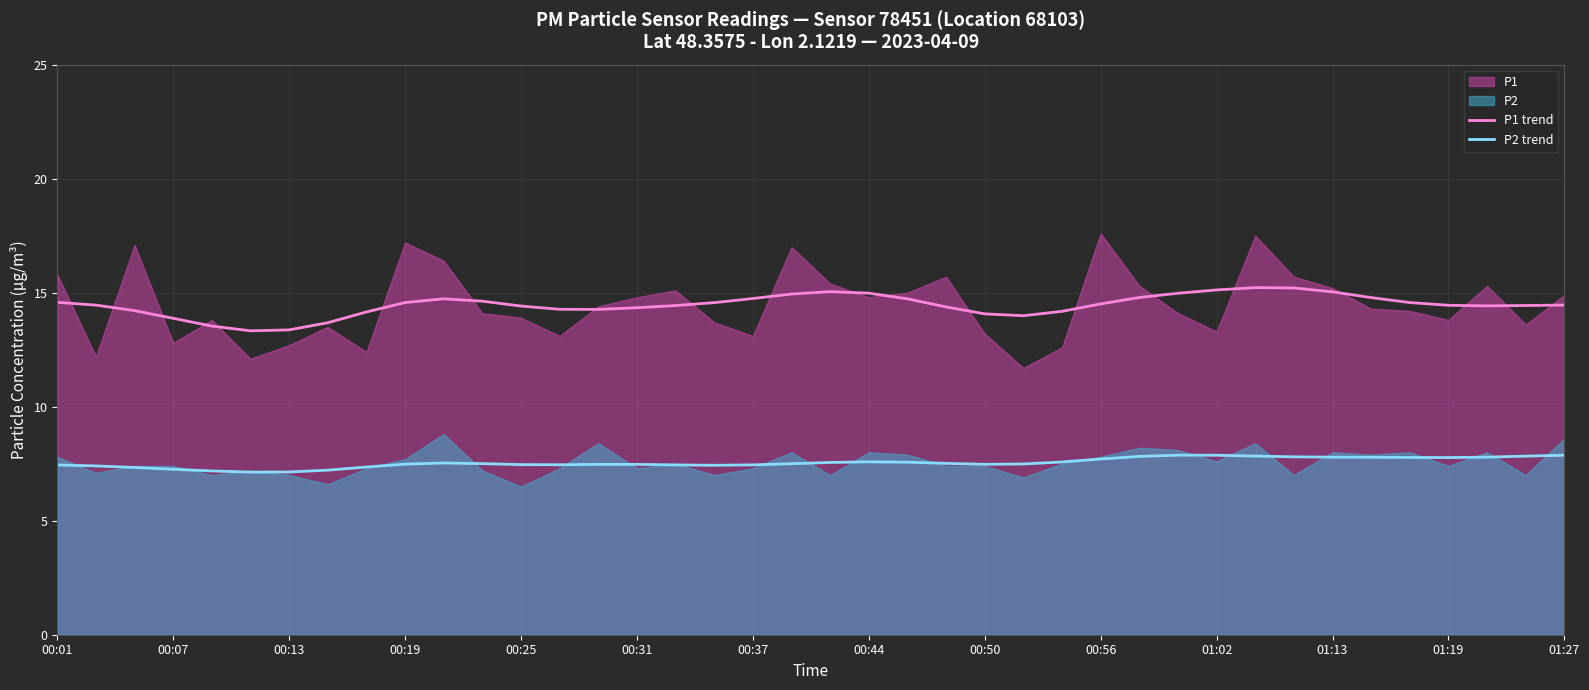

What is the minimum value for P1 trend?

13.3